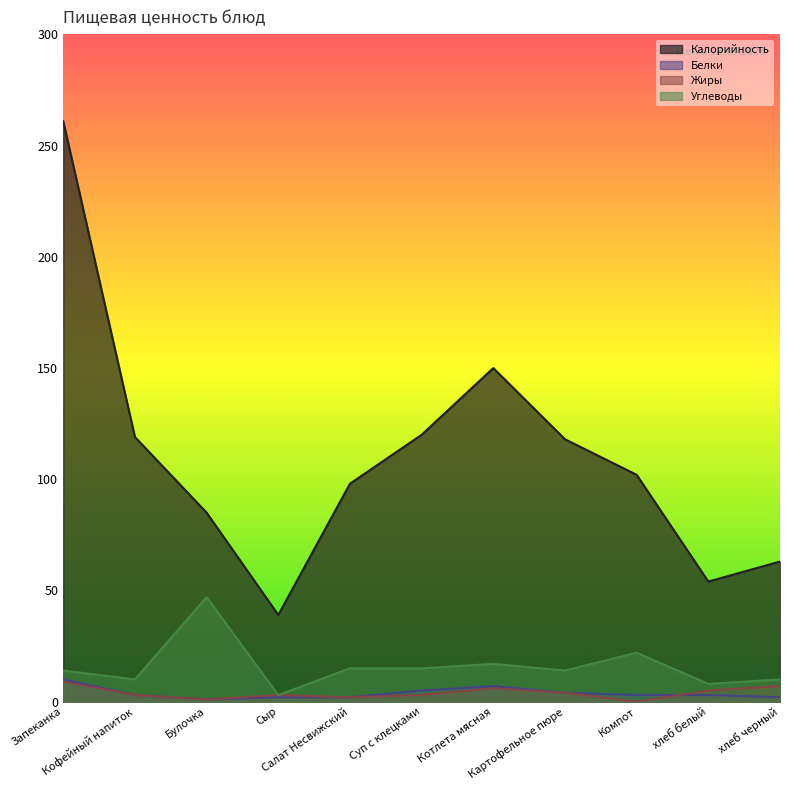

Reading left to right, what are all the values shown in this chart?

Калорийность: Запеканка=261	Кофейный напиток=119	Булочка=85	Сыр=39	Салат Несвижский=98	Суп с клецками=120	Котлета мясная=150	Картофельное пюре=118	Компот=102	хлеб белый=54	хлеб черный=63
Белки: Запеканка=10	Кофейный напиток=3	Булочка=1	Сыр=2	Салат Несвижский=2	Суп с клецками=5	Котлета мясная=7	Картофельное пюре=4	Компот=3	хлеб белый=3	хлеб черный=2
Жиры: Запеканка=9	Кофейный напиток=3	Булочка=1	Сыр=3	Салат Несвижский=2	Суп с клецками=3	Котлета мясная=6	Картофельное пюре=4	Компот=0	хлеб белый=5	хлеб черный=7
Углеводы: Запеканка=14	Кофейный напиток=10	Булочка=47	Сыр=3	Салат Несвижский=15	Суп с клецками=15	Котлета мясная=17	Картофельное пюре=14	Компот=22	хлеб белый=8	хлеб черный=10